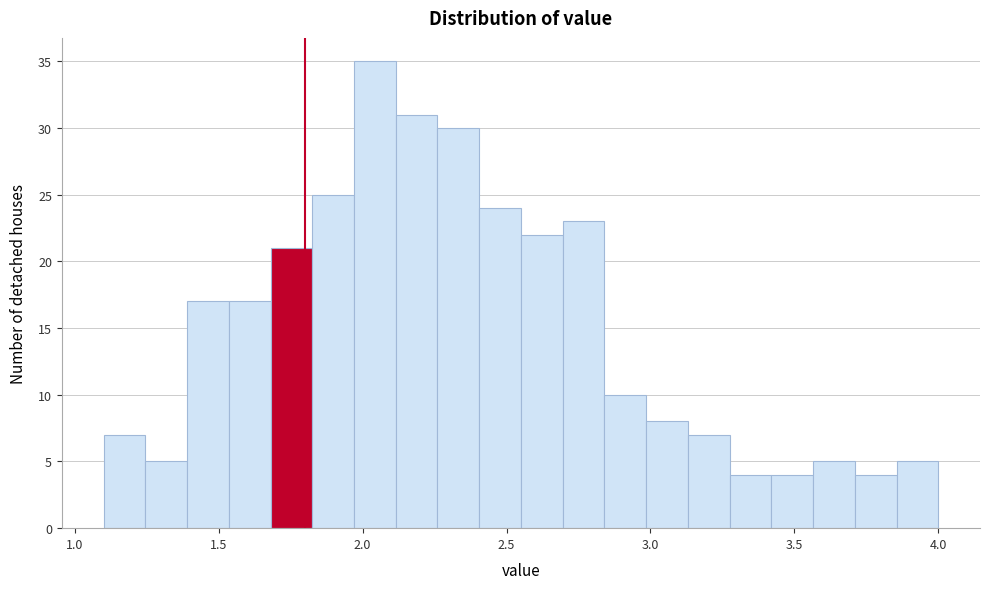

Around what value on the x-axis is the tallest bar? Give the approximate position of its centre, as read against the axis.

2.05